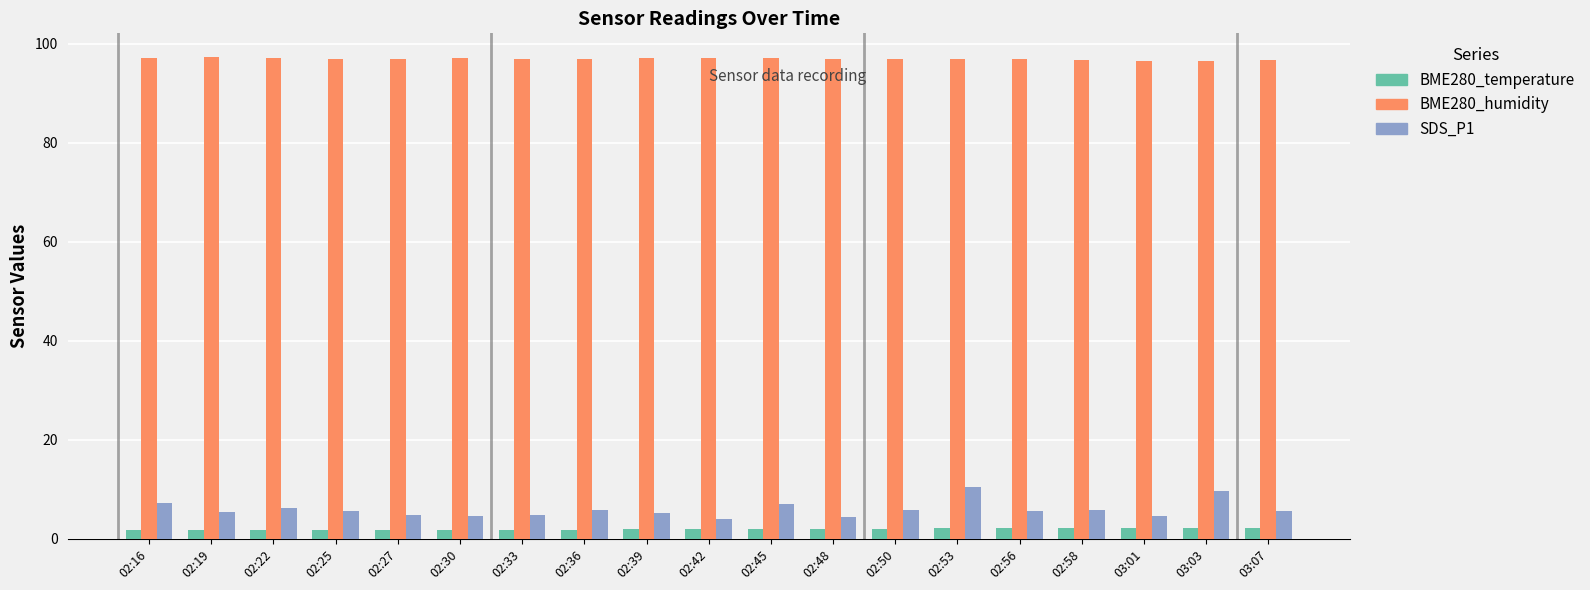

Does the chart contain stacked bars?

No